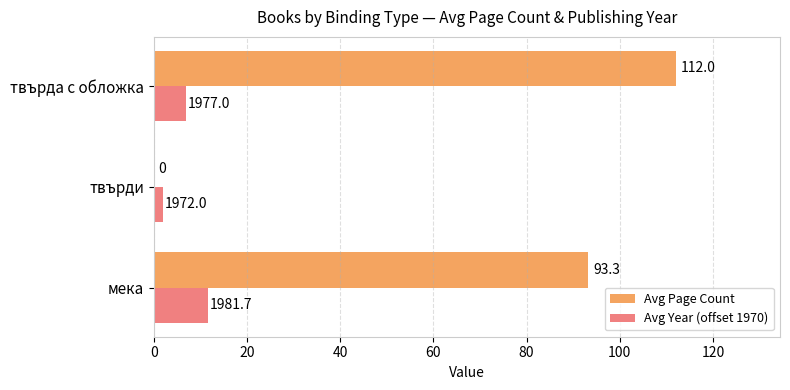

Which series has the largest total across all categories?

Avg Page Count